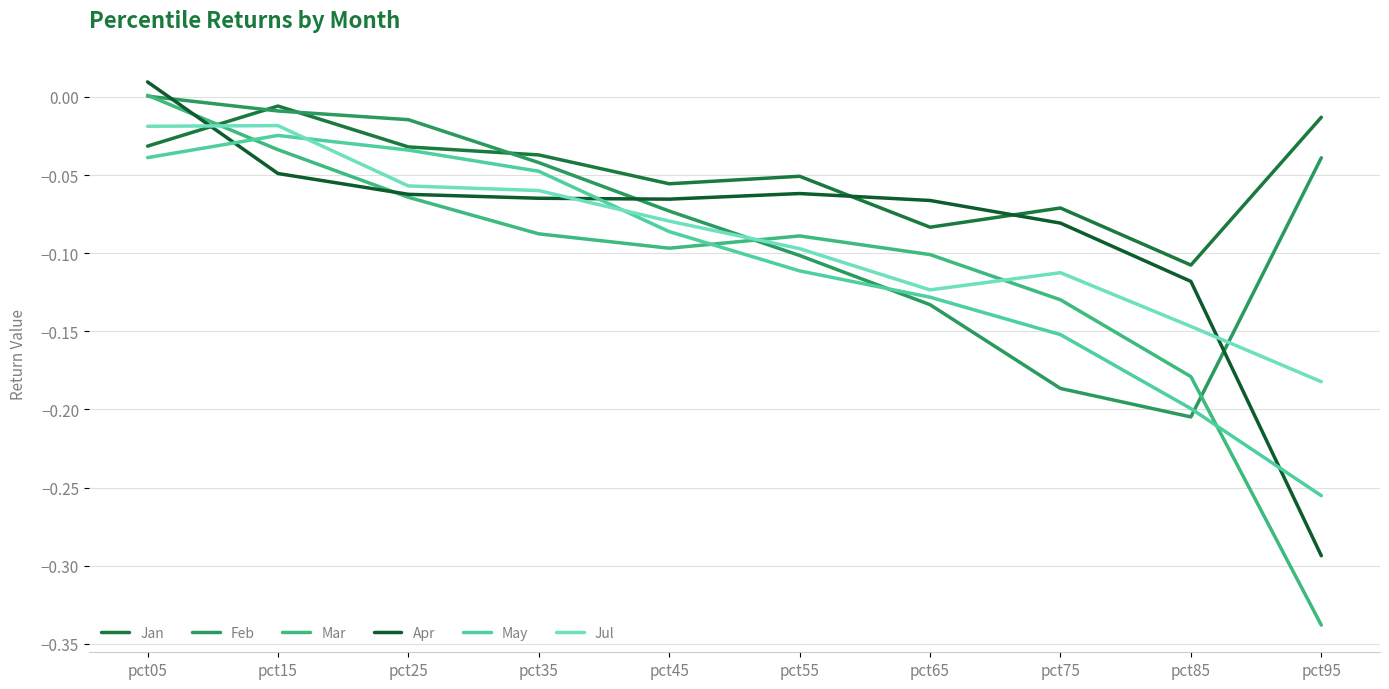

What is the value of the Jul point at the 10th from the left?

-0.2